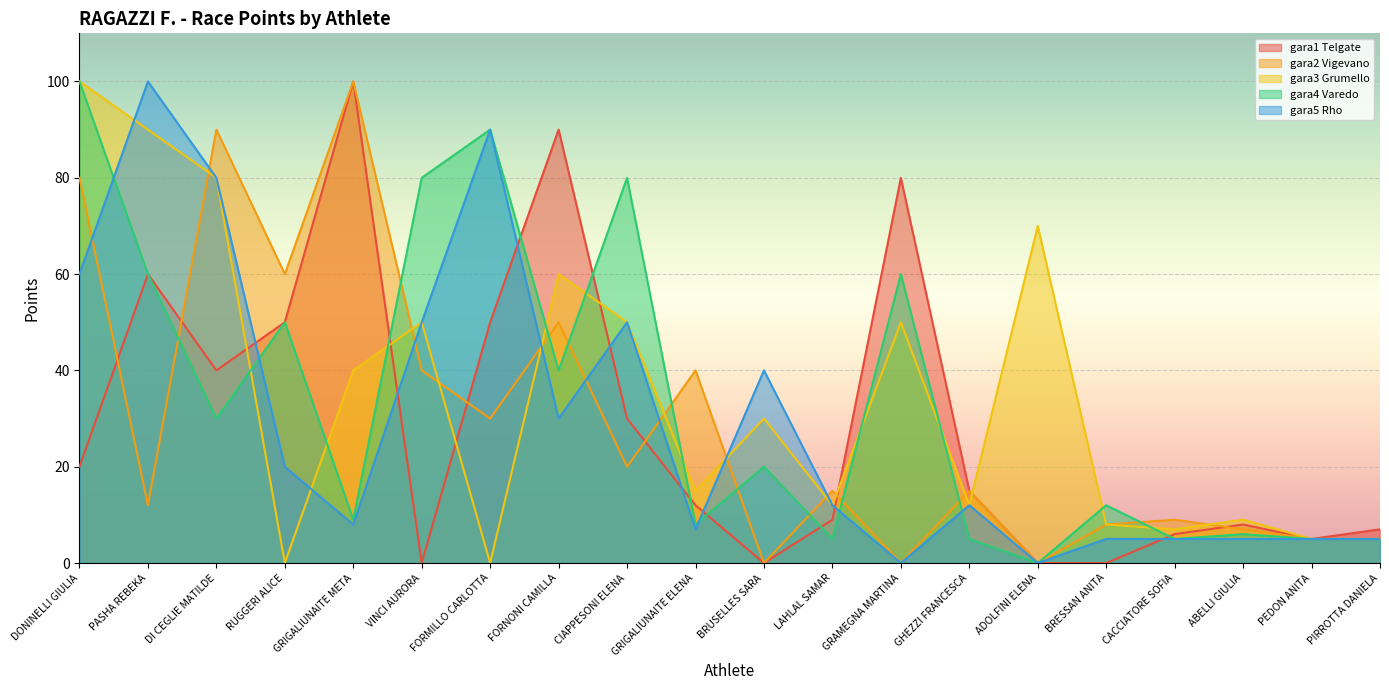

Which series has the largest range (max minus min)?

gara1 Telgate